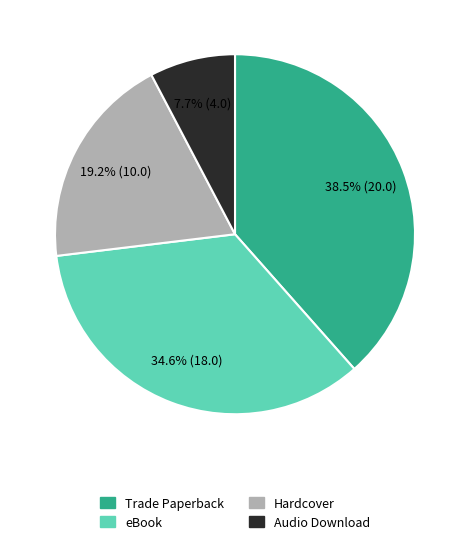

Is it true that eBook is 23% of the pie?

False